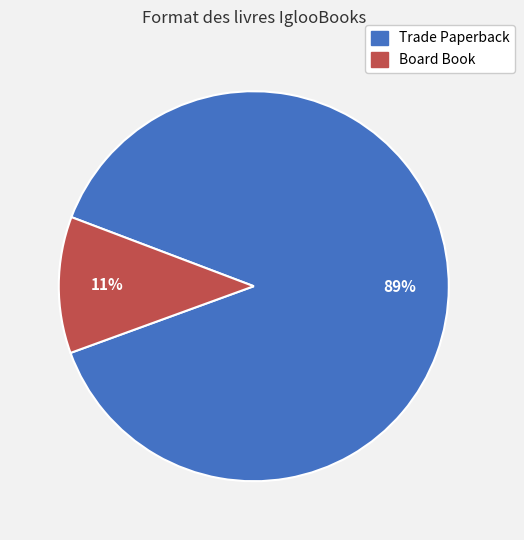

The Board Book slice represents 2% of the pie. True or false?

False